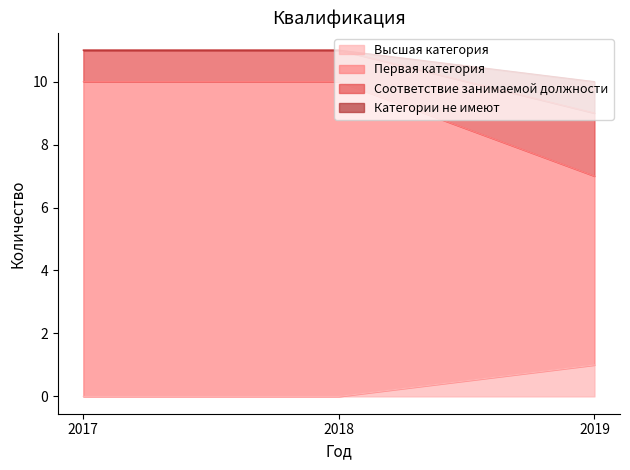

Reading left to right, transcribe all the data shown in this chart.

Высшая категория: 0	0	1
Первая категория: 10	10	7
Соответствие занимаемой должности: 11	11	9
Категории не имеют: 11	11	10